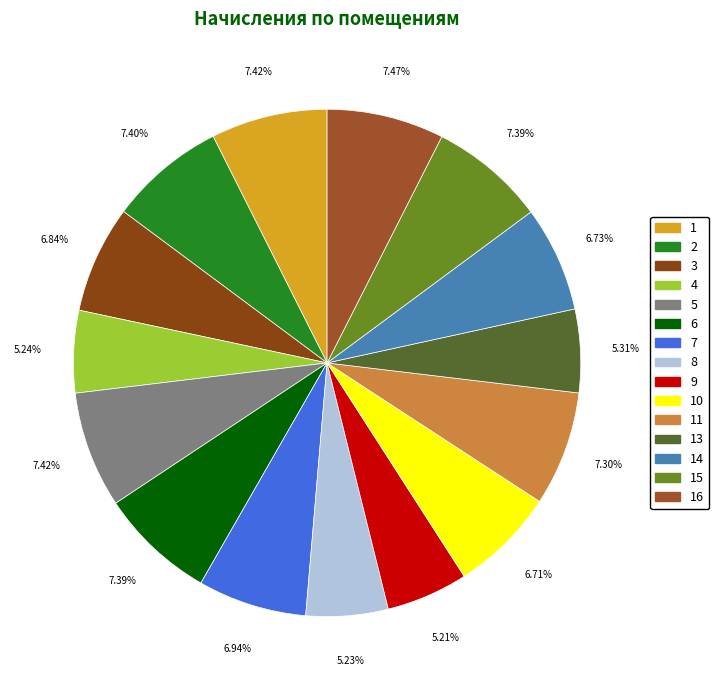

Count the number of slices in the pie.

15